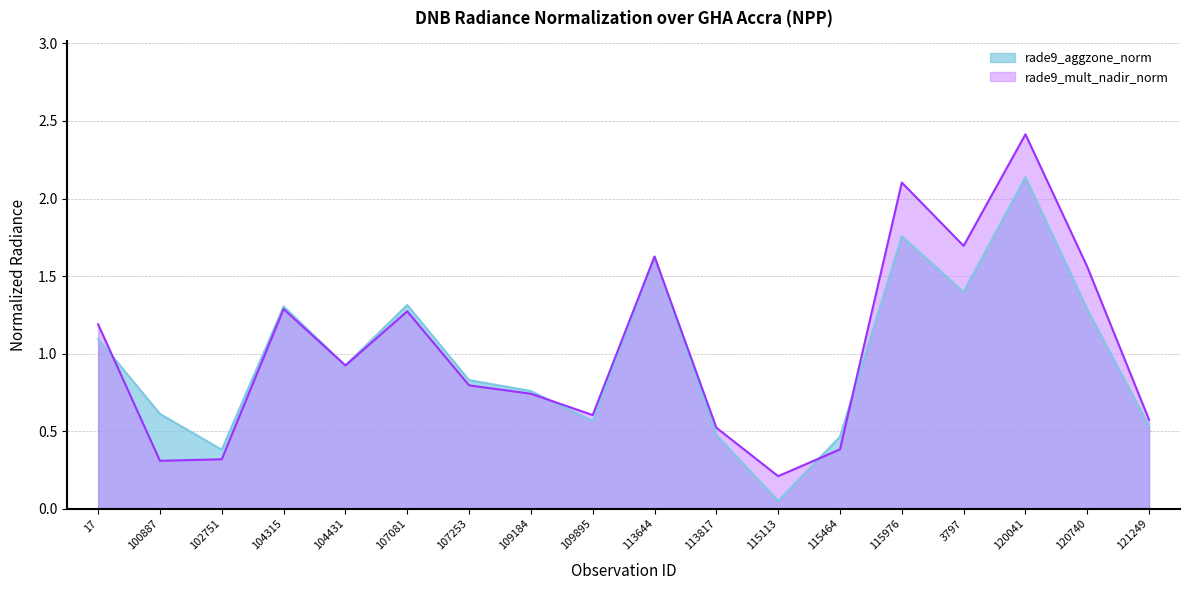

Which label corresponds to the smallest value in the chart?

115113